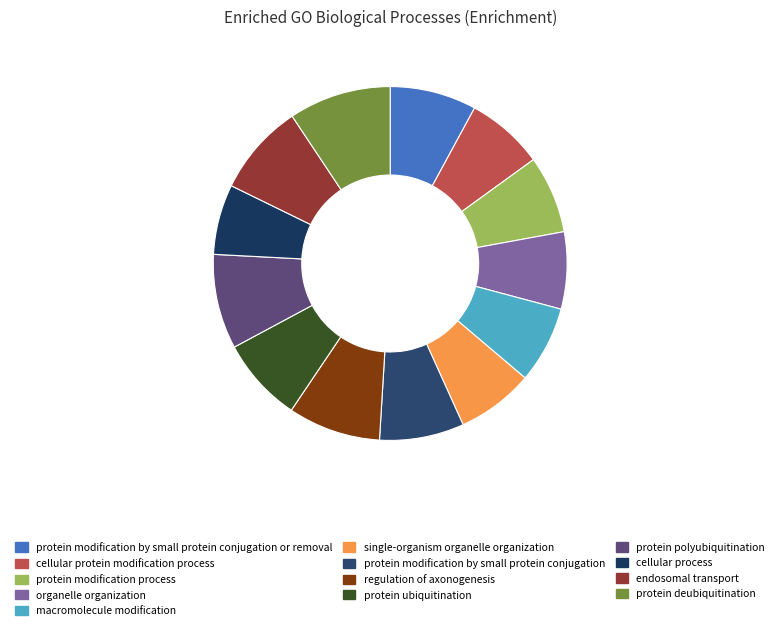

What is the largest slice in the pie chart?

protein deubiquitination